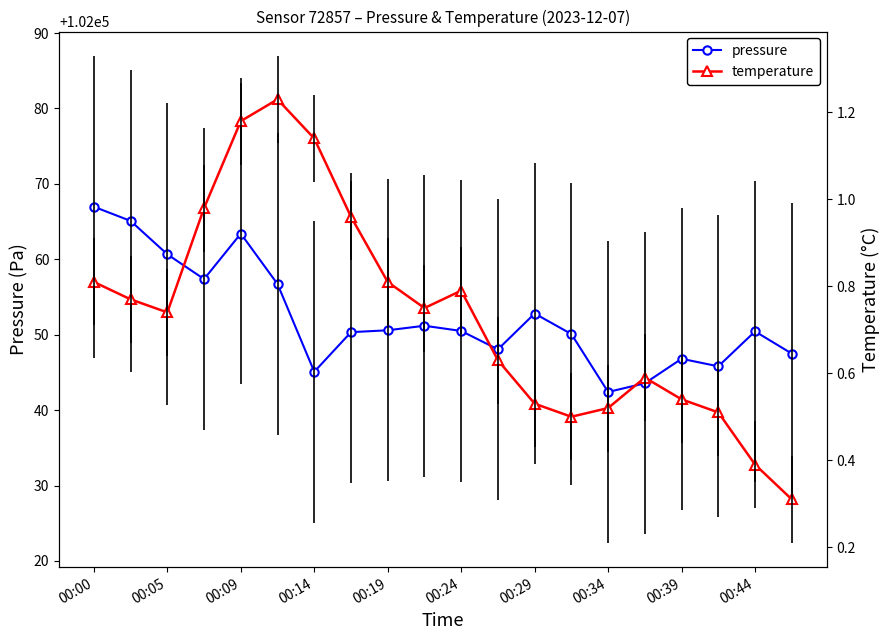

Where is pressure nearest to the value 102054?

00:29